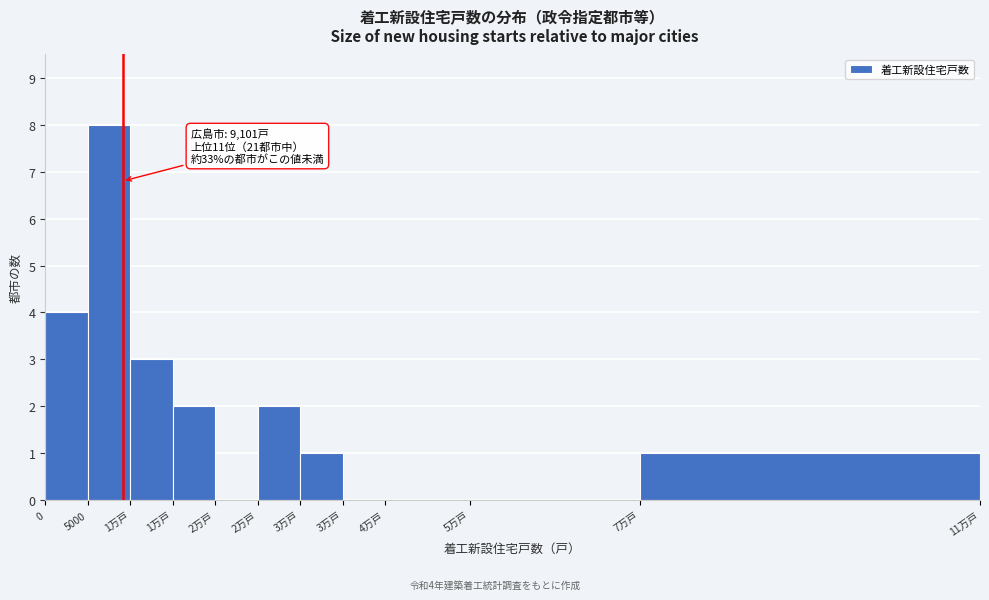

How many categories are shown in the chart?

11